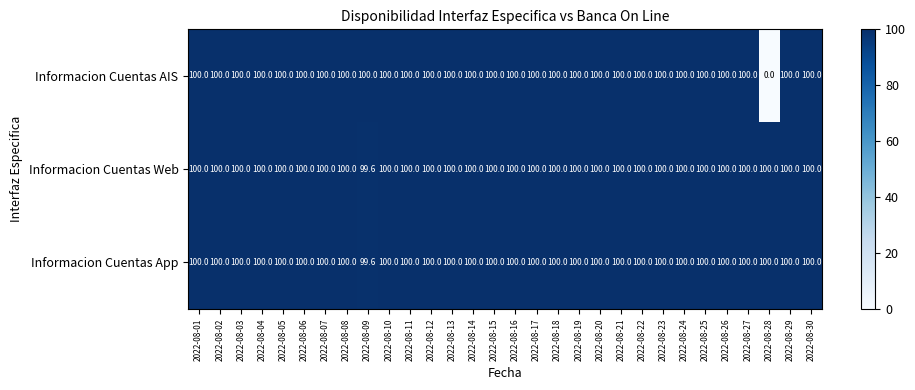

What is the total value across all series at 2022-08-03?

300.0